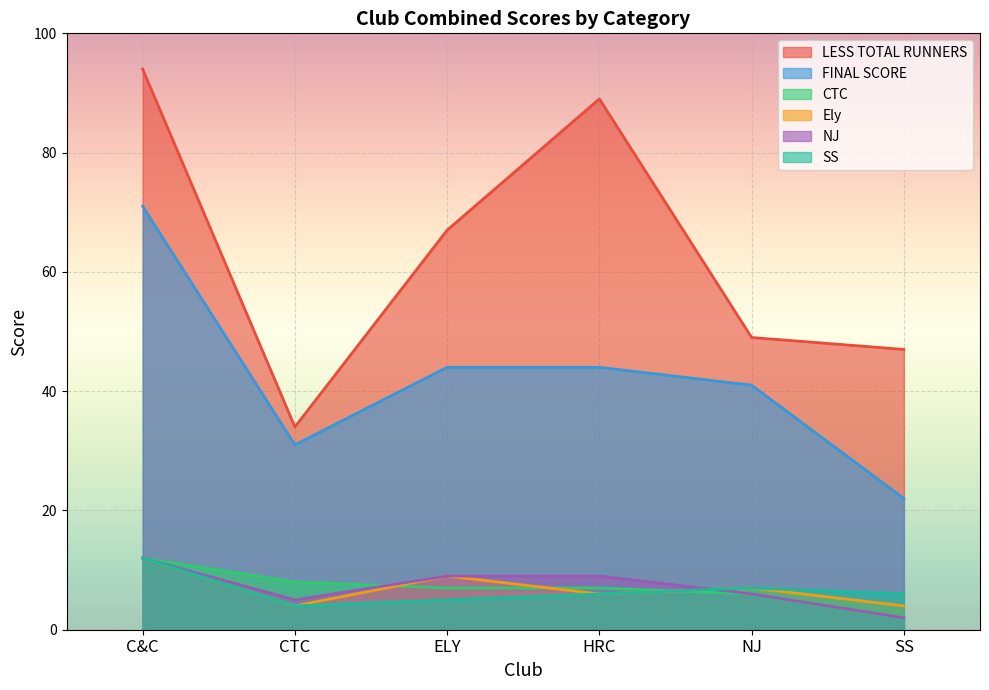

How many lines are shown in the chart?

6